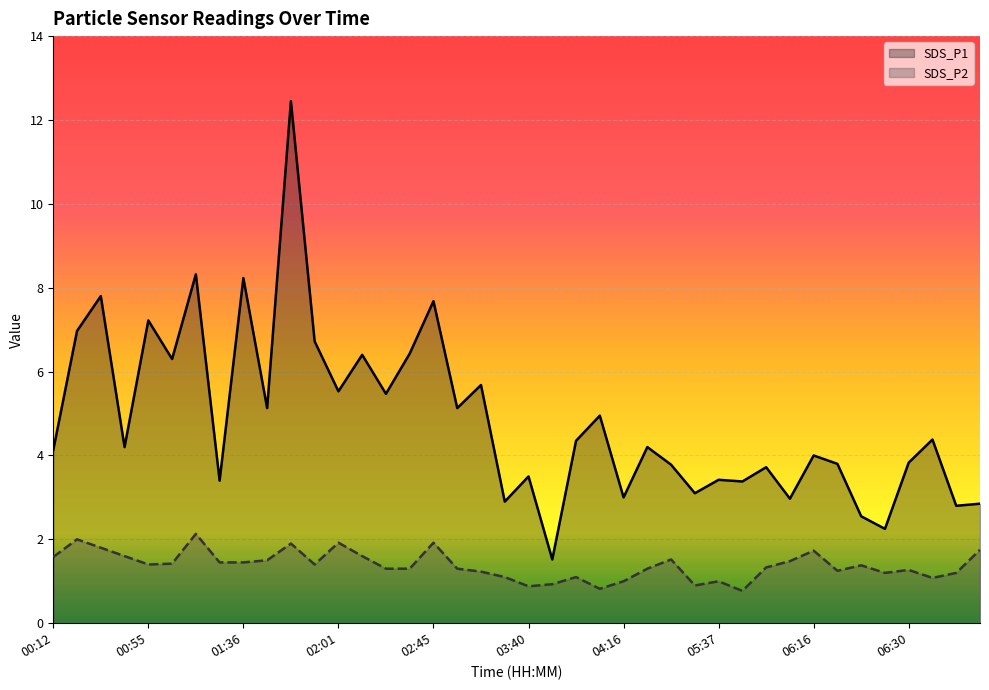

What are all the series names shown in the legend?

SDS_P1, SDS_P2